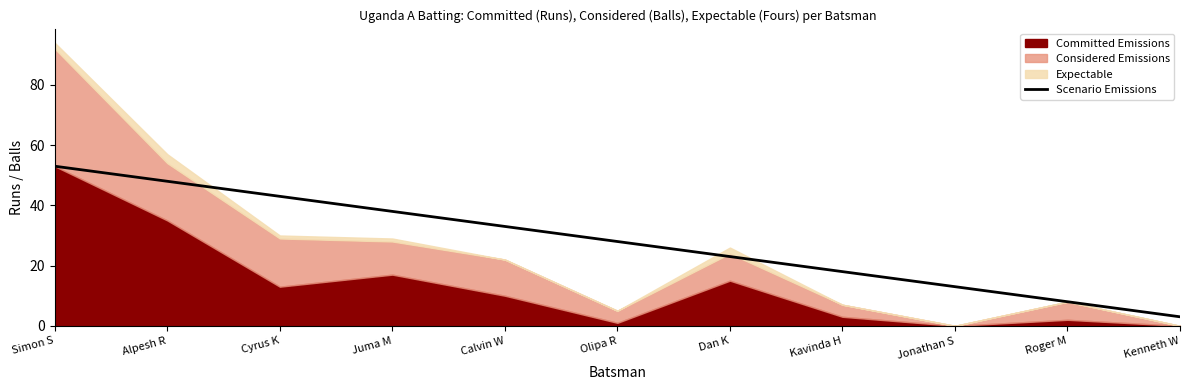

List the labels in order of Scenario Emissions value, largest first.

Simon S, Alpesh R, Cyrus K, Juma M, Calvin W, Olipa R, Dan K, Kavinda H, Jonathan S, Roger M, Kenneth W